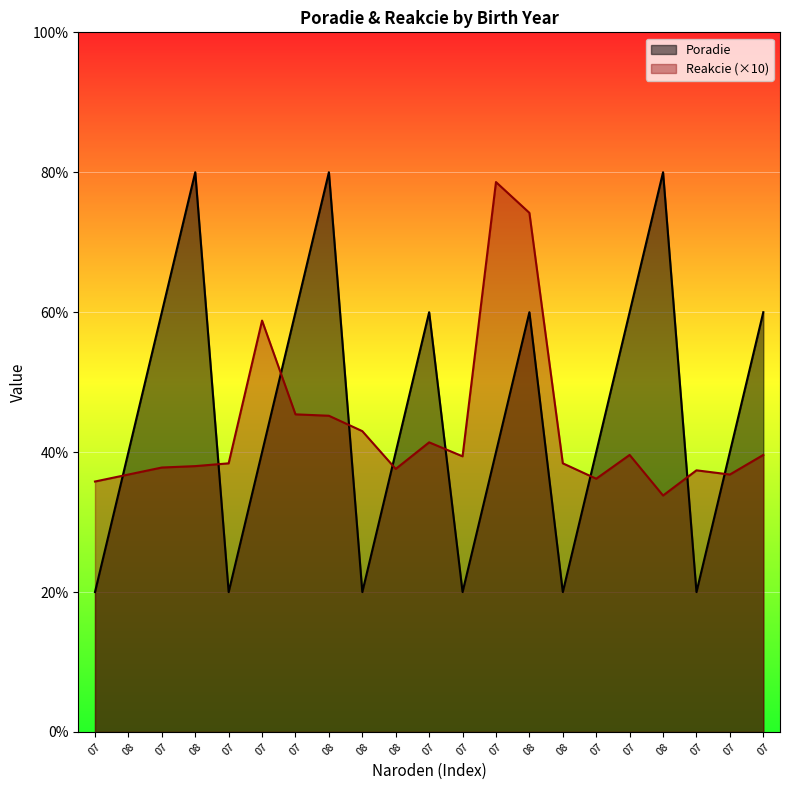

Between 07 and 07, which series saw the biggest shift?

Poradie